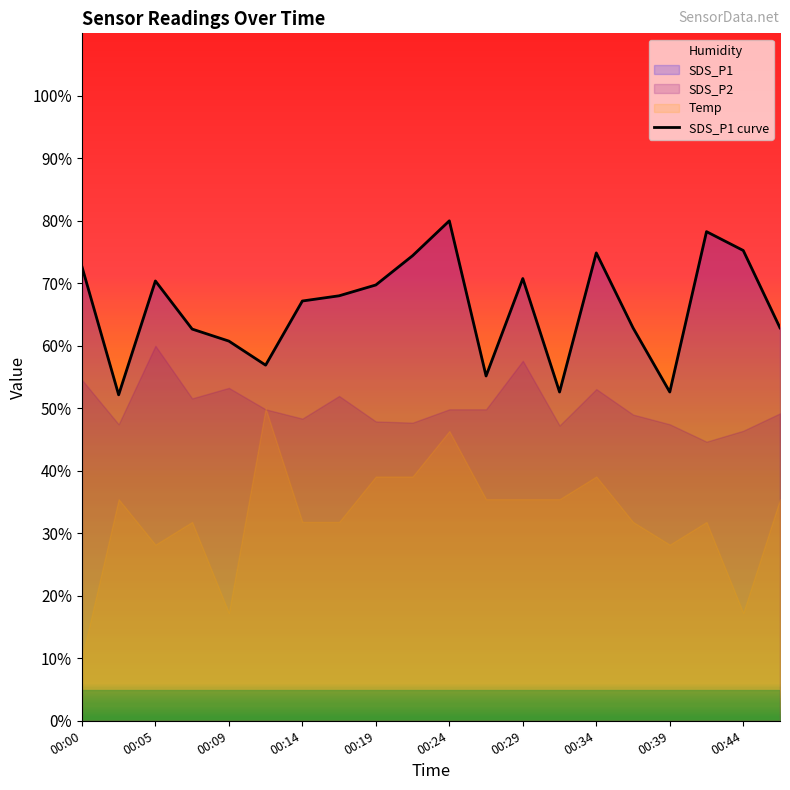

Is it true that SDS_P1 curve equals 60.8 at 00:09?

True